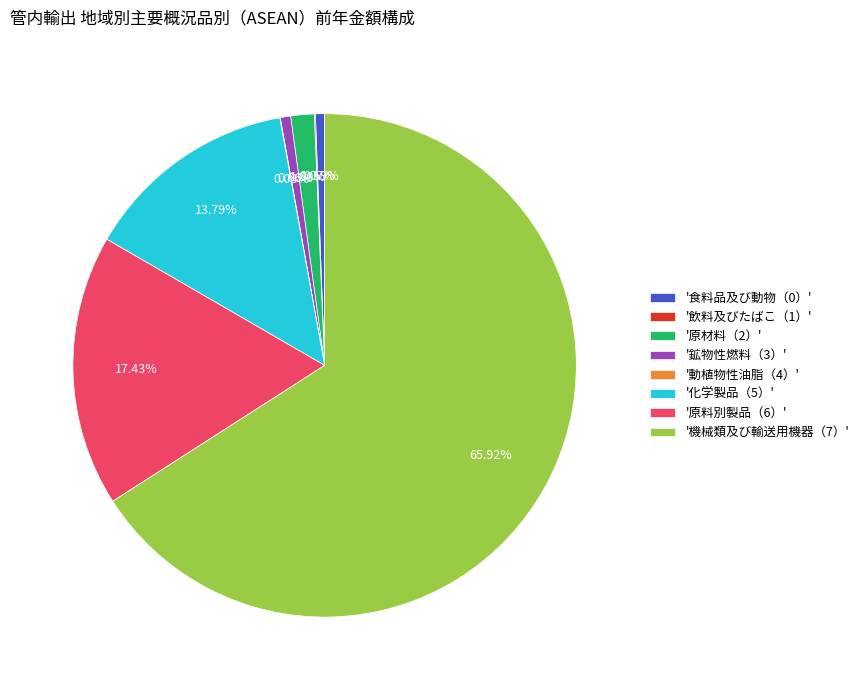

Do '鉱物性燃料（3）' and '食料品及び動物（0）' together represent more than half of the pie?

No